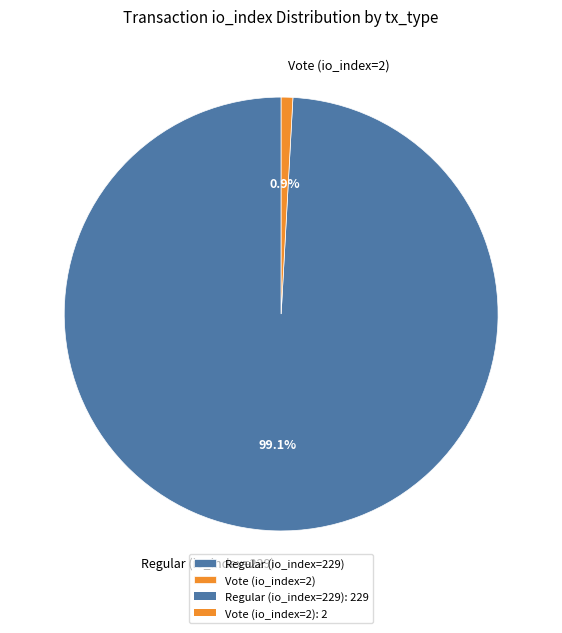

True or false: Regular (io_index=229) accounts for 99% of the total.

True